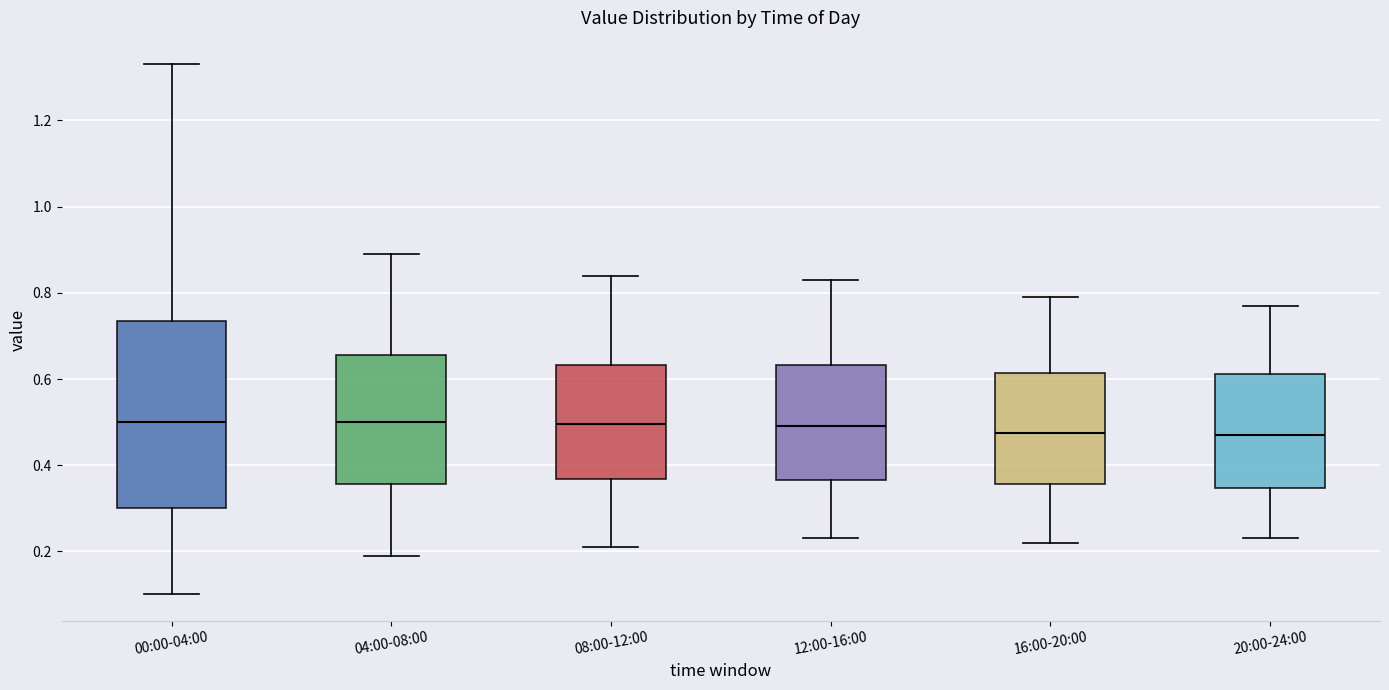

Where does the median line of the box for 04:00-08:00 sit on the y-axis? The values are not printed on the chart, so give them approximately, as read against the axis.

0.50